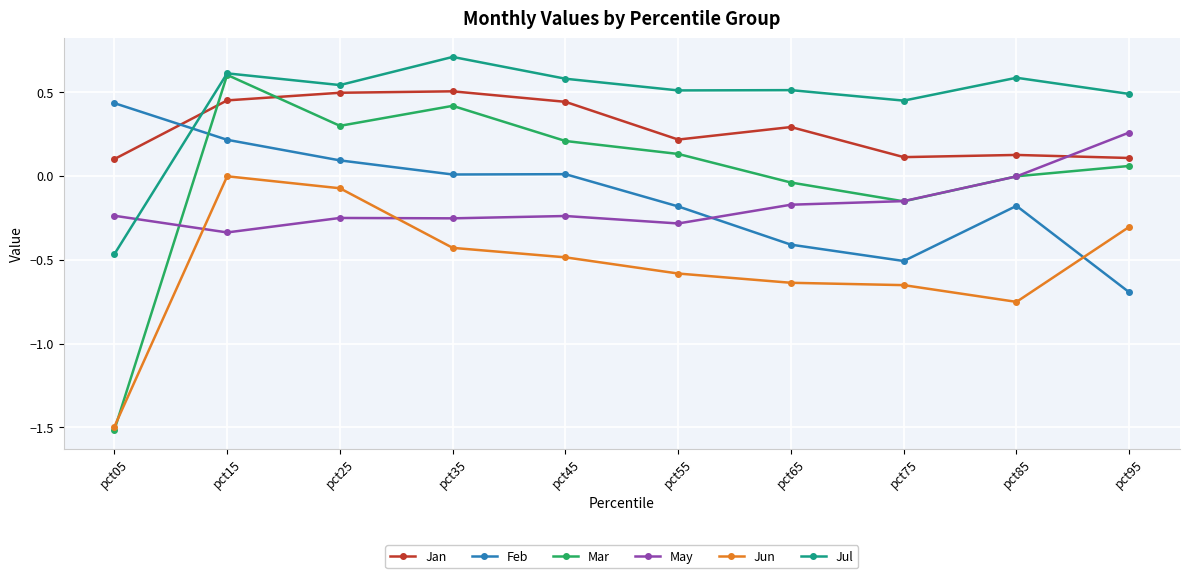

Rank the series at pct45 from lowest to highest value.

Jun, May, Feb, Mar, Jan, Jul